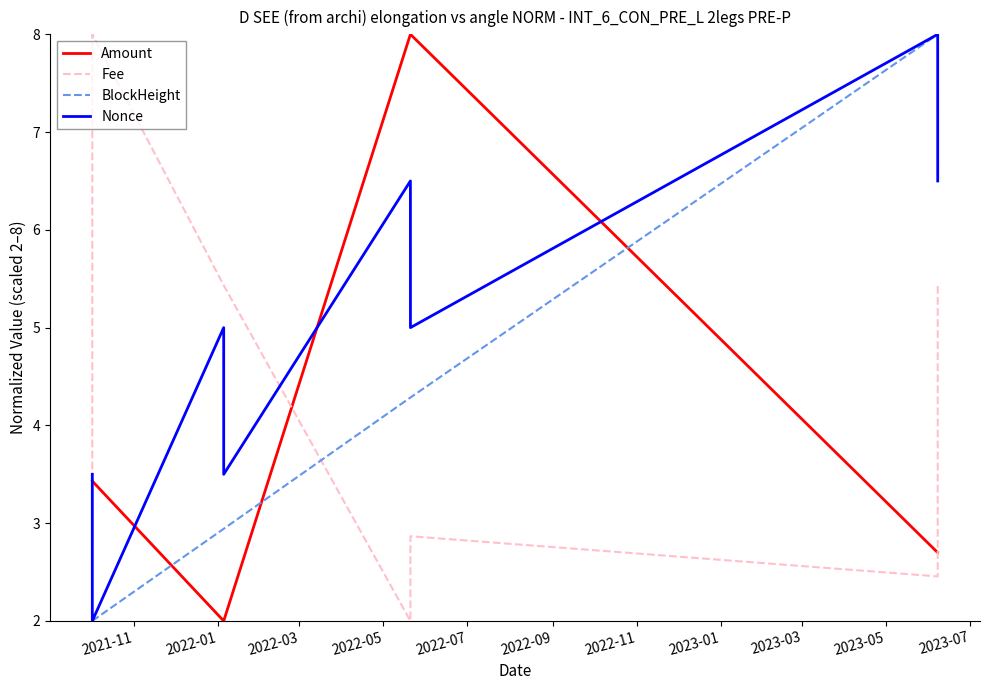

What is the smallest value displayed?

2.0